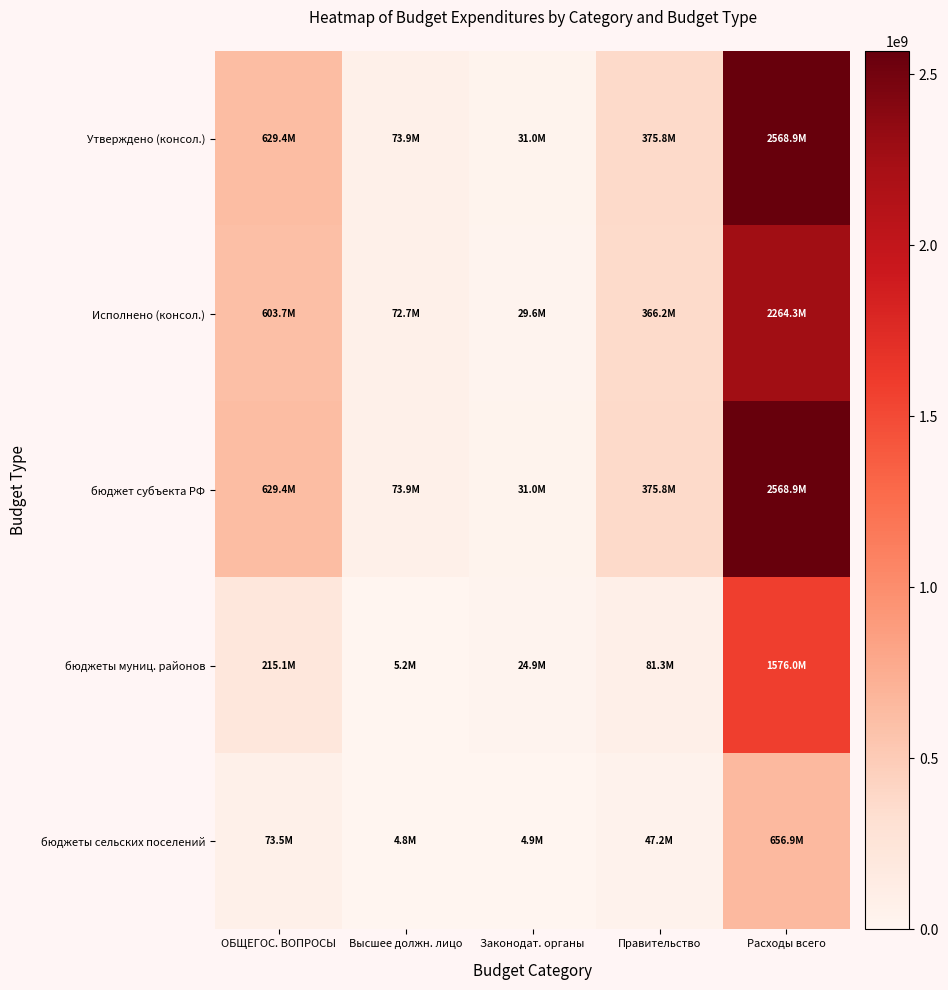

Reading right to left, extract all data points from this chart.

Утверждено (консол.): Расходы всего=2568859786.5	Правительство=375847799.0	Законодат. органы=30964500.0	Высшее должн. лицо=73855302.9	ОБЩЕГОС. ВОПРОСЫ=629357964.4
Исполнено (консол.): Расходы всего=2264308054.7	Правительство=366169486.5	Законодат. органы=29594955.7	Высшее должн. лицо=72729565.5	ОБЩЕГОС. ВОПРОСЫ=603684710.4
бюджет субъекта РФ: Расходы всего=2568859786.5	Правительство=375847799.0	Законодат. органы=30964500.0	Высшее должн. лицо=73855302.9	ОБЩЕГОС. ВОПРОСЫ=629357964.4
бюджеты муниц. районов: Расходы всего=1575996048.3	Правительство=81319400.0	Законодат. органы=24937100.0	Высшее должн. лицо=5187200.0	ОБЩЕГОС. ВОПРОСЫ=215123912.6
бюджеты сельских поселений: Расходы всего=656918076.9	Правительство=47213218.2	Законодат. органы=4920300.0	Высшее должн. лицо=4788300.0	ОБЩЕГОС. ВОПРОСЫ=73468500.0